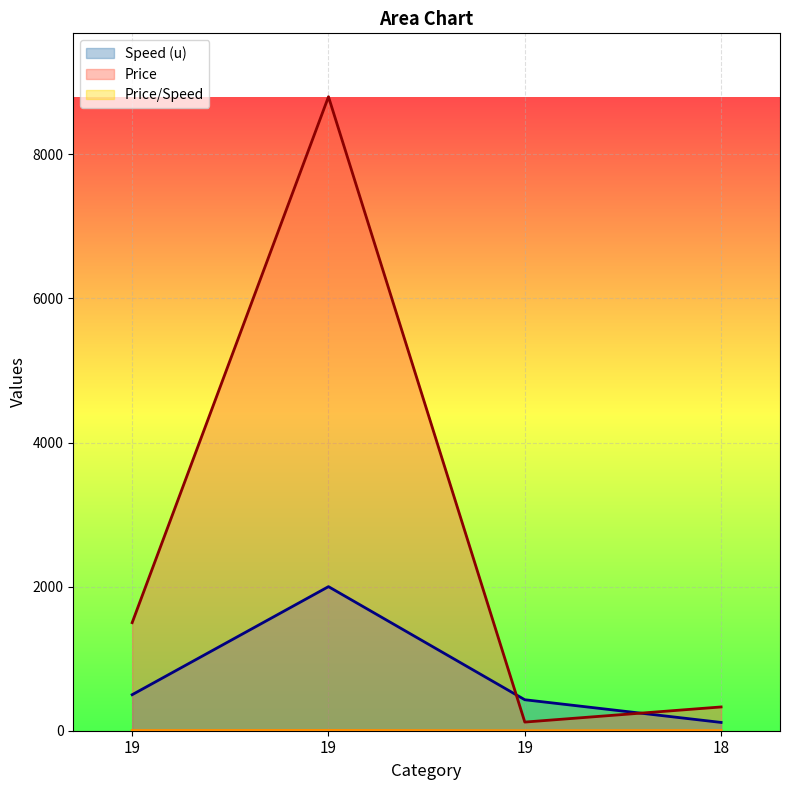

How many categories are shown in the chart?

4